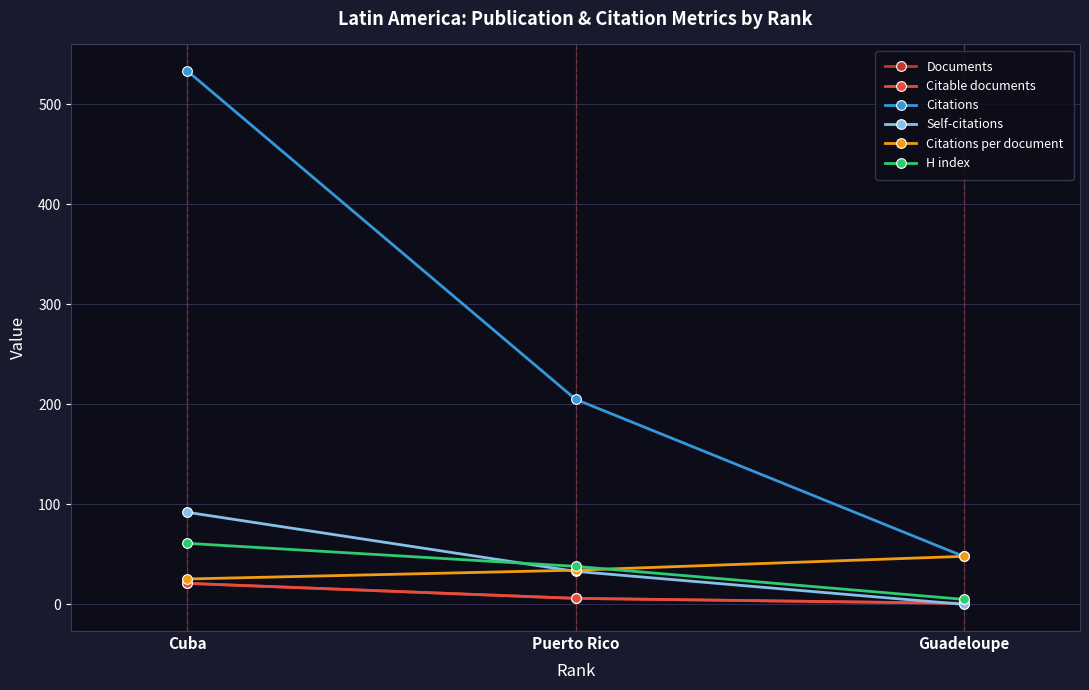

Does the chart have visible grid lines?

Yes